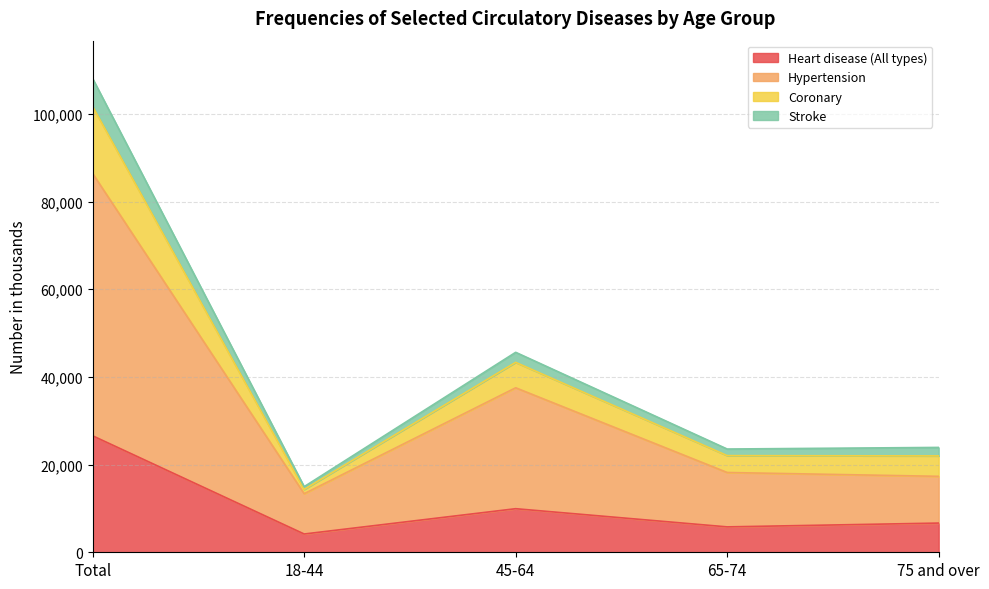

At which category is the sum across all series the highest?

Total